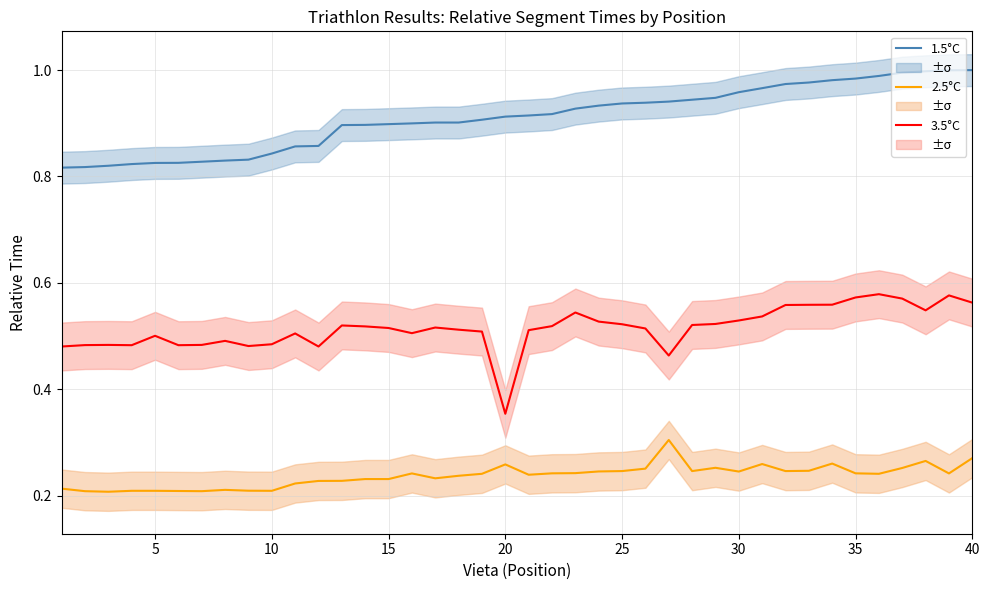

What are all the series names shown in the legend?

1.5°C, 2.5°C, 3.5°C